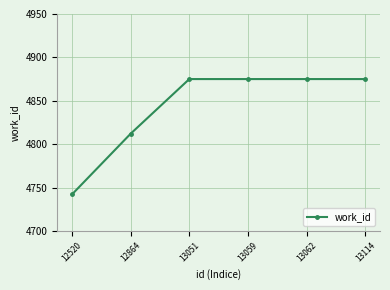

What is the difference between the maximum and second lowest values?

63